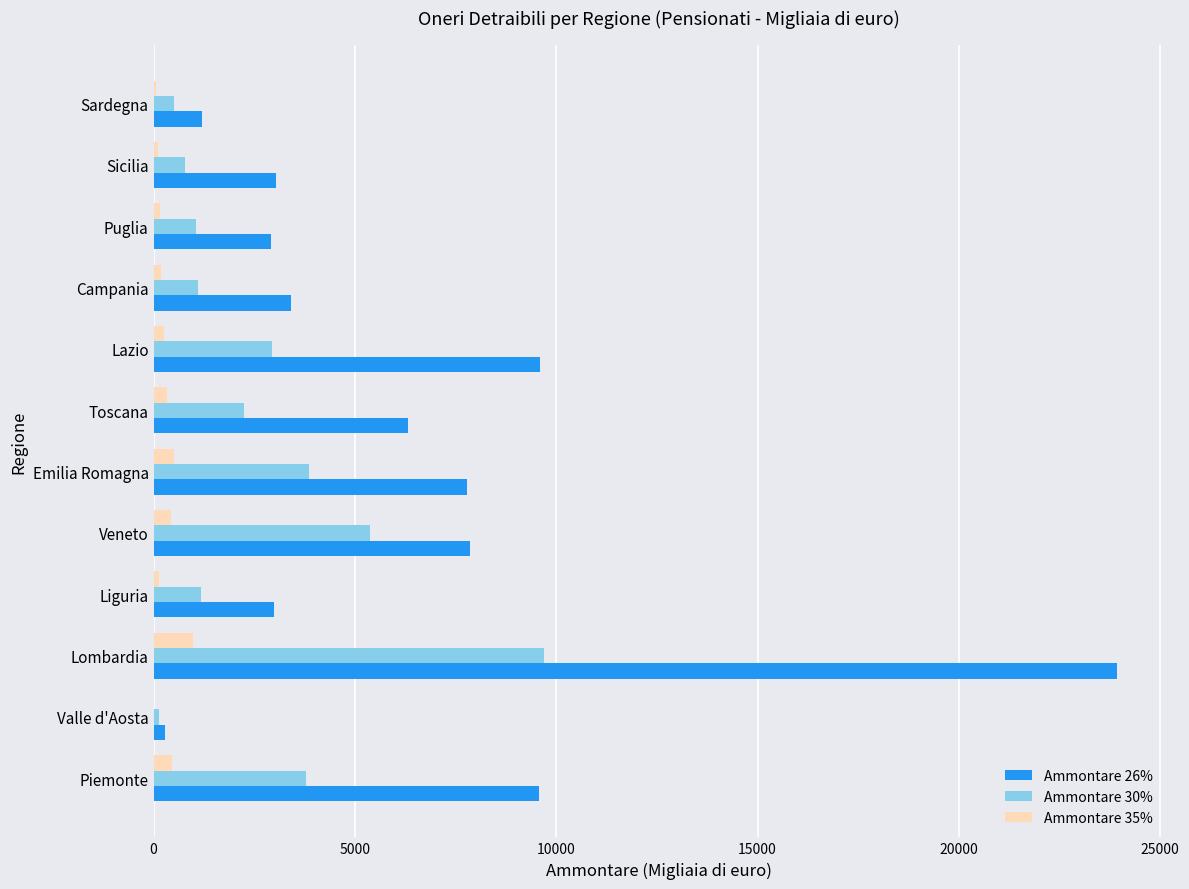

Is it true that Ammontare 26% equals 5623 at Campania?

False